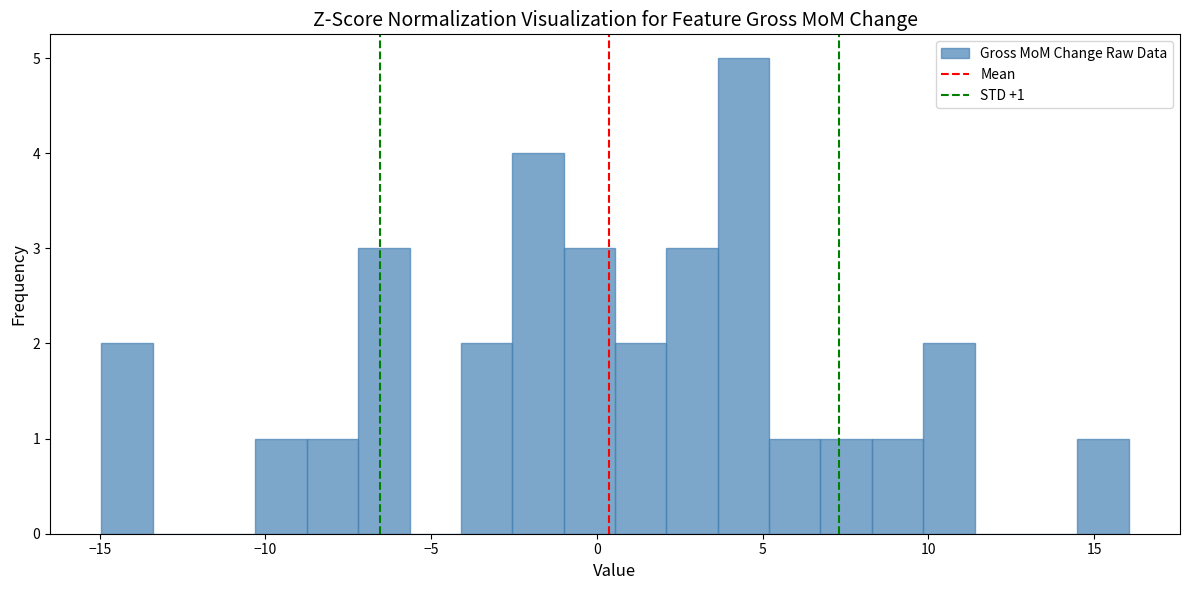

Read against the x-axis, roughly where is the centre of the tallest bar?

4.5